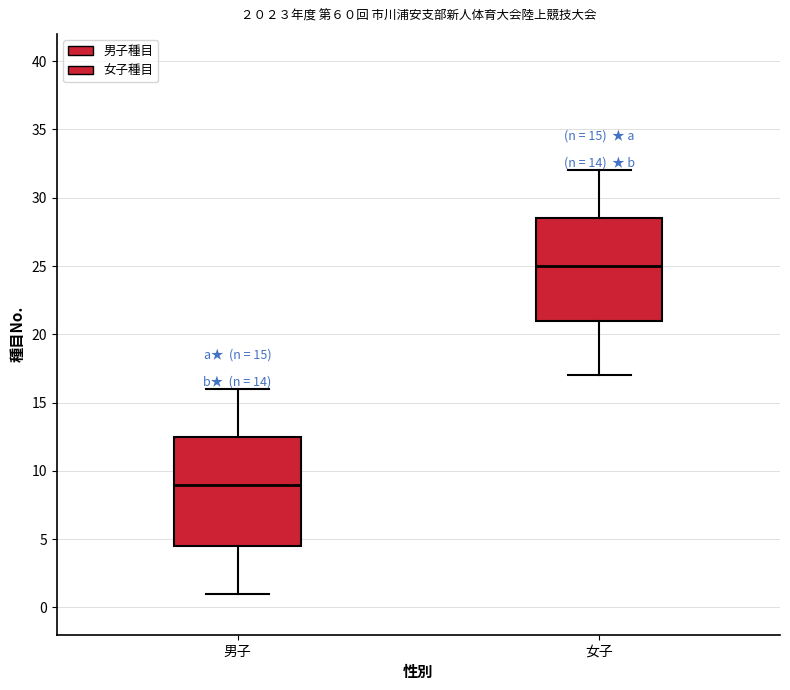

Which box has the lowest median line?

男子